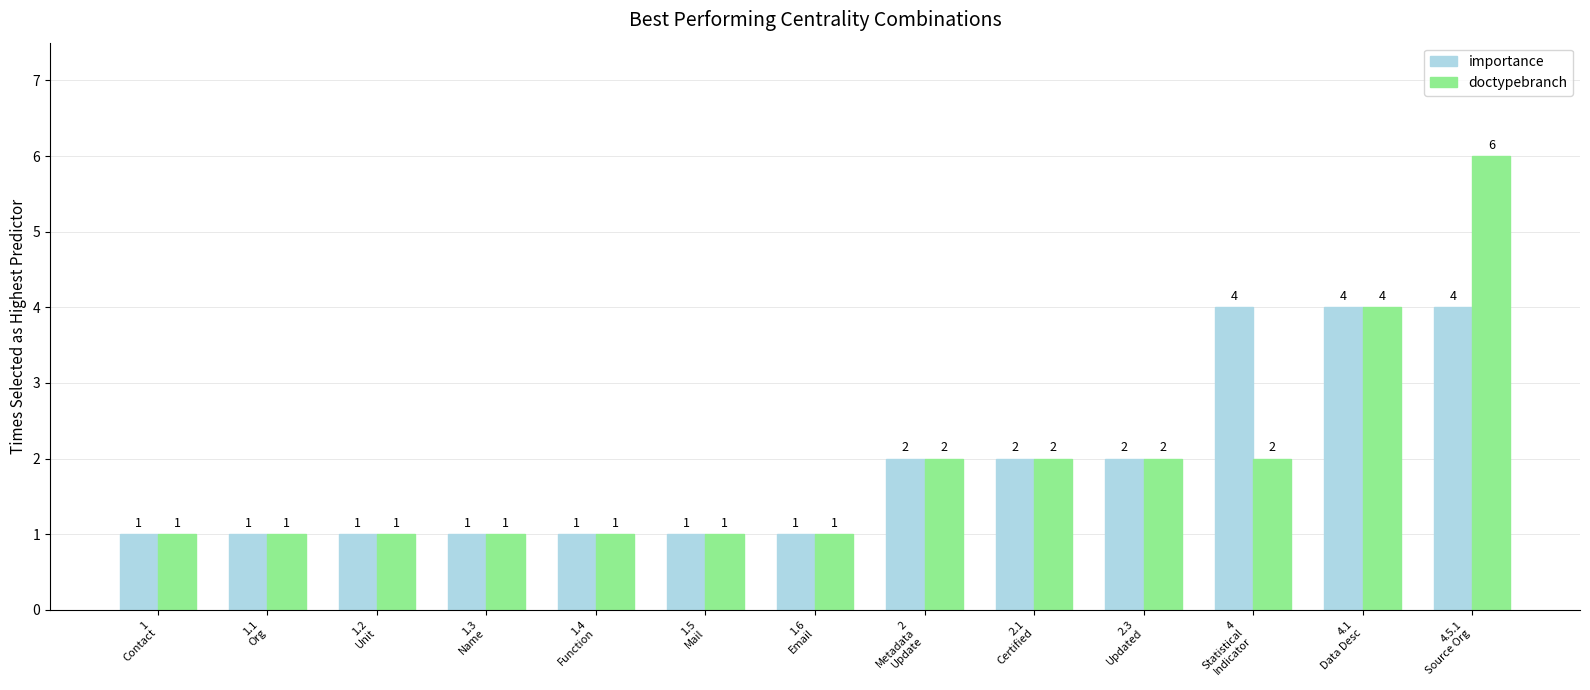

What is the maximum value shown in the chart?

6